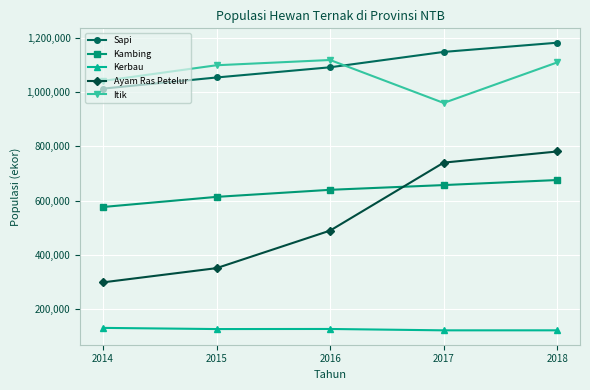

Which series has the largest range (max minus min)?

Ayam Ras Petelur